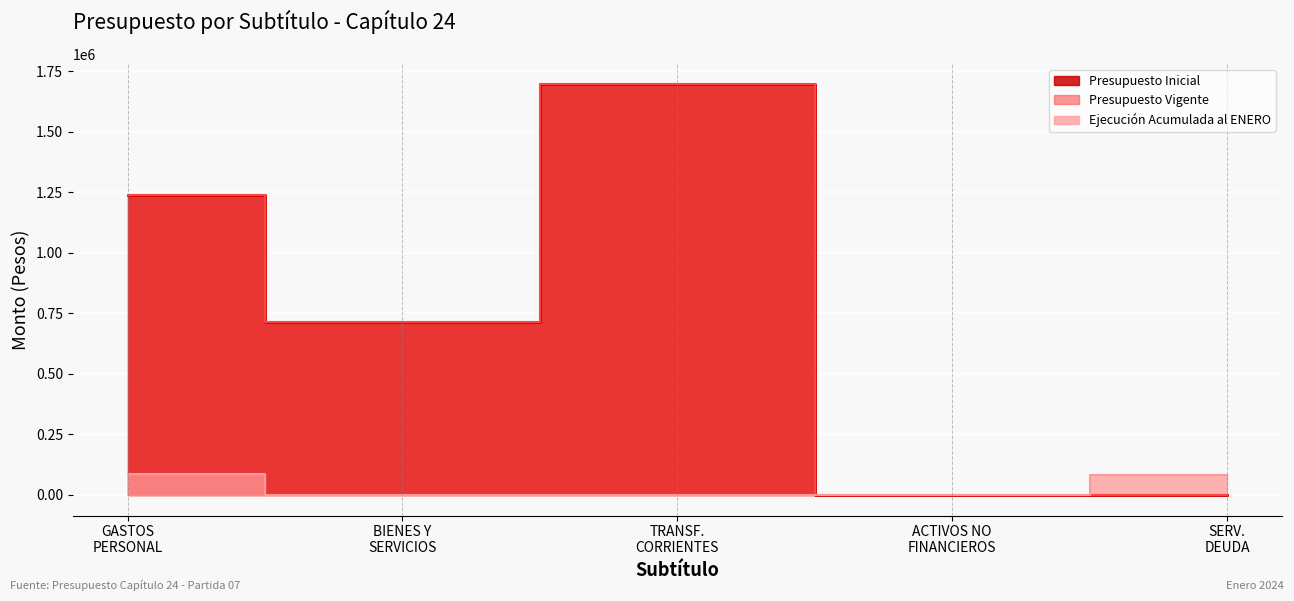

What position from the left is SERV. DEUDA?

5